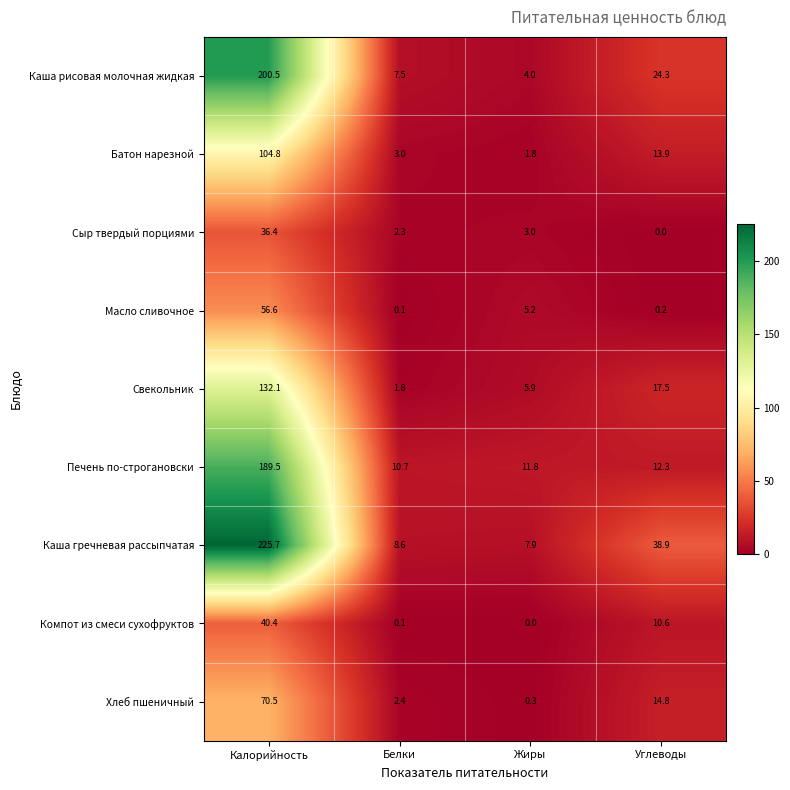

List the labels in order of Хлеб пшеничный value, largest first.

Калорийность, Углеводы, Белки, Жиры